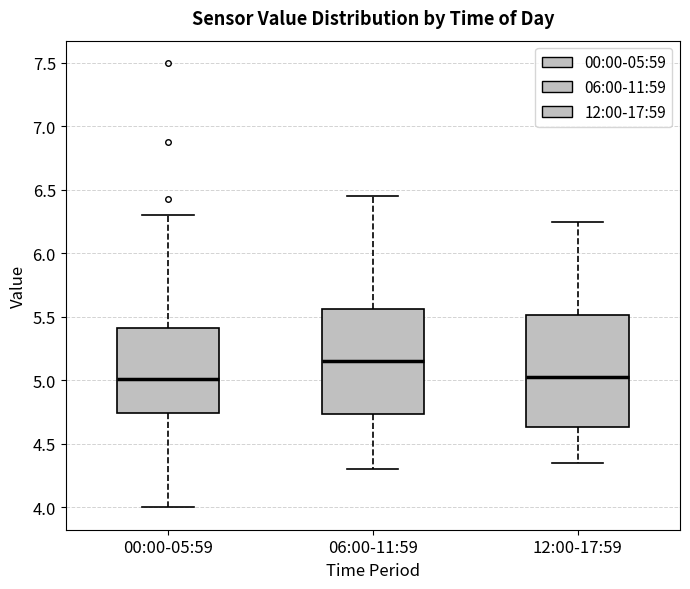

Reading left to right, read every box against the y-axis: the position of its median line, the range the box covers, and the ends of its whiskers. The values are not printed on the chart, so give them approximately, as read against the axis.

00:00-05:59: median 5.00, box 4.75 to 5.40, whiskers 4.00 to 6.30
06:00-11:59: median 5.15, box 4.75 to 5.55, whiskers 4.30 to 6.45
12:00-17:59: median 5.05, box 4.65 to 5.50, whiskers 4.35 to 6.25